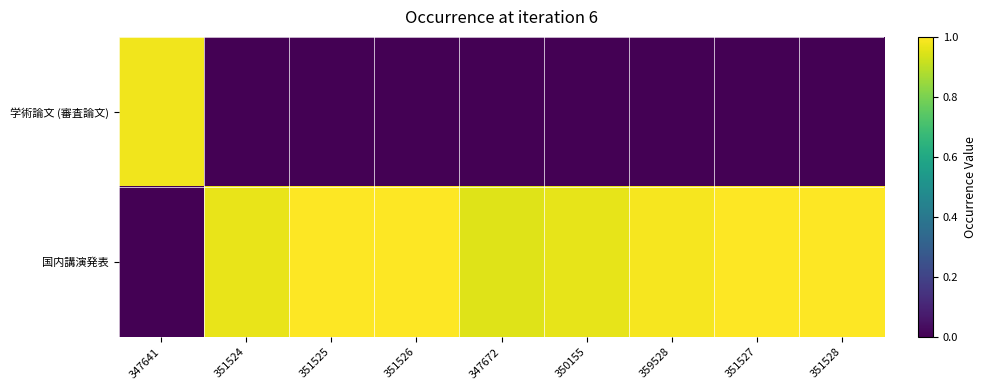

What is the total value across all series at 351526?

1.0